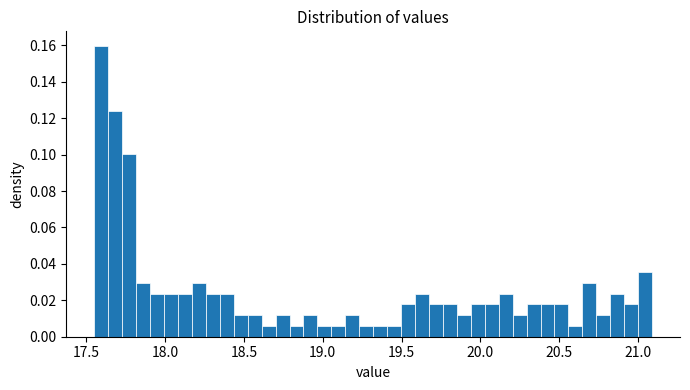

Read against the x-axis, roughly where is the centre of the tallest bar?

17.60